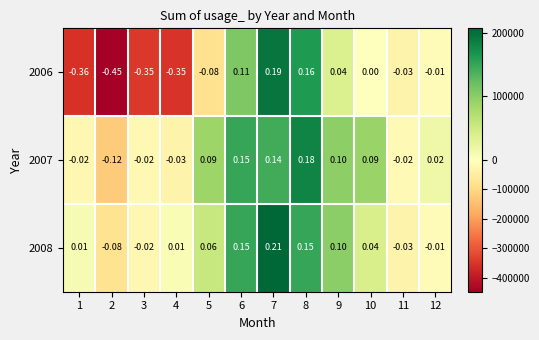

What is the difference between the highest and lowest values at 7?

0.1